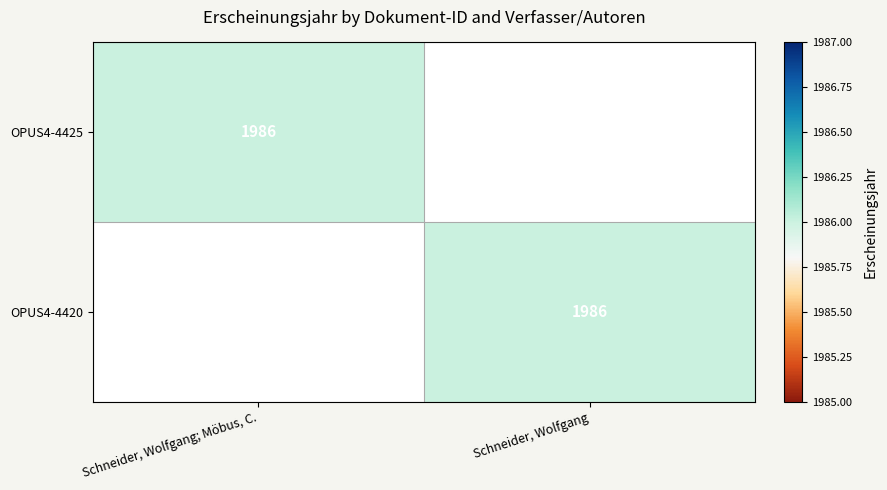

The value of OPUS4-4420 at Schneider, Wolfgang is 979. True or false?

False